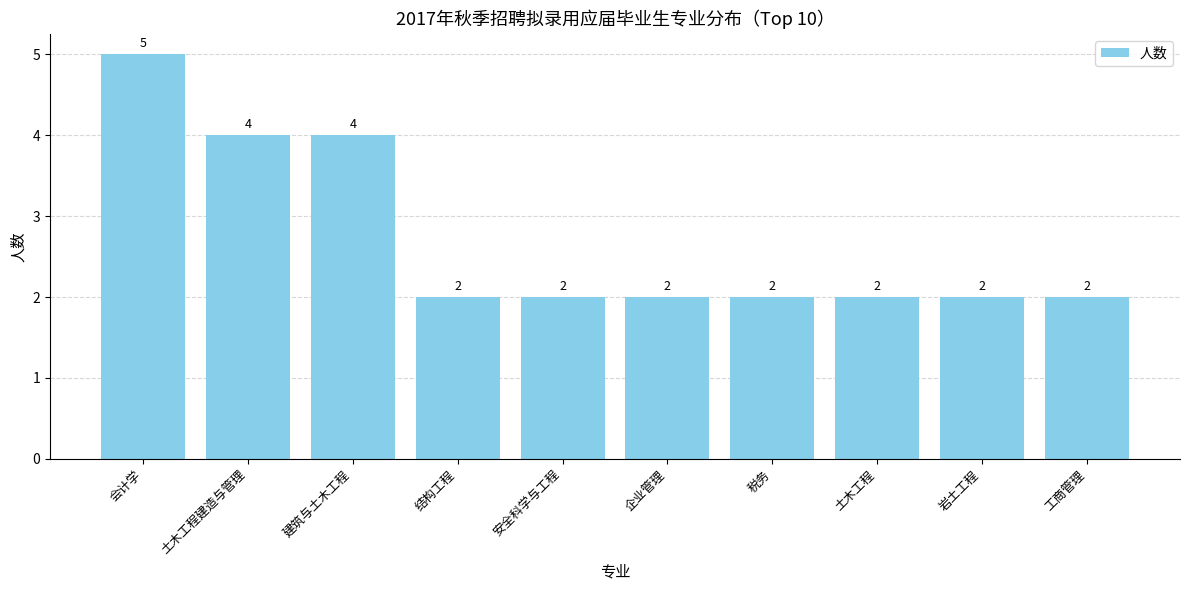

What is the difference between the values at 会计学 and 企业管理?

3